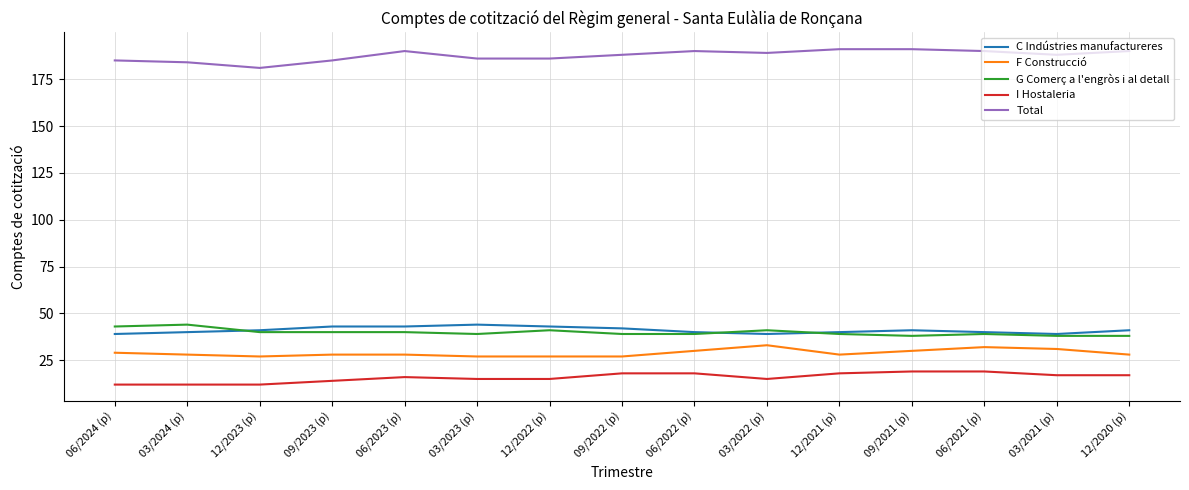

What is the minimum value for F Construcció?

27